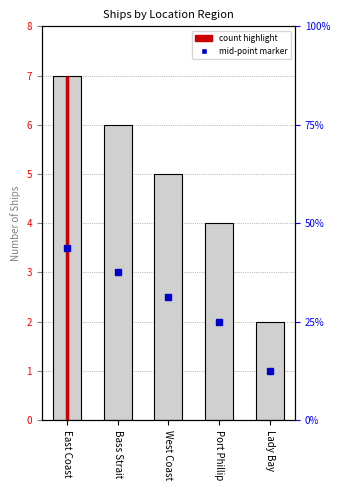

What is the difference between the second highest and second lowest values?

2